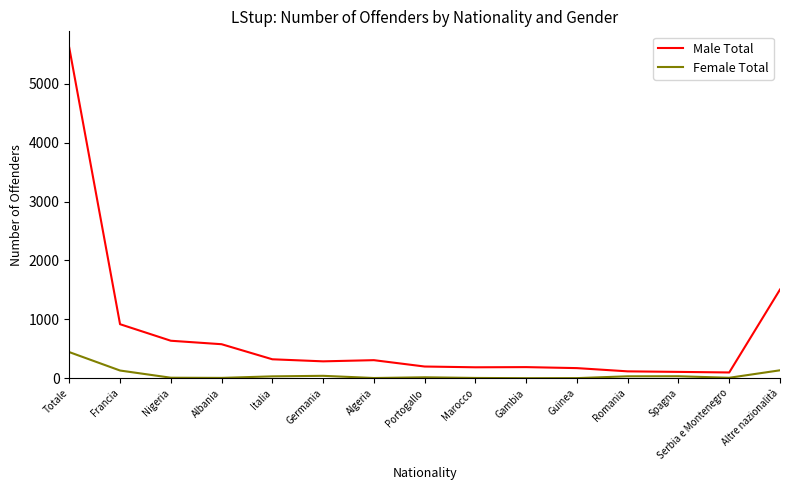

At which category is the sum across all series the highest?

Totale